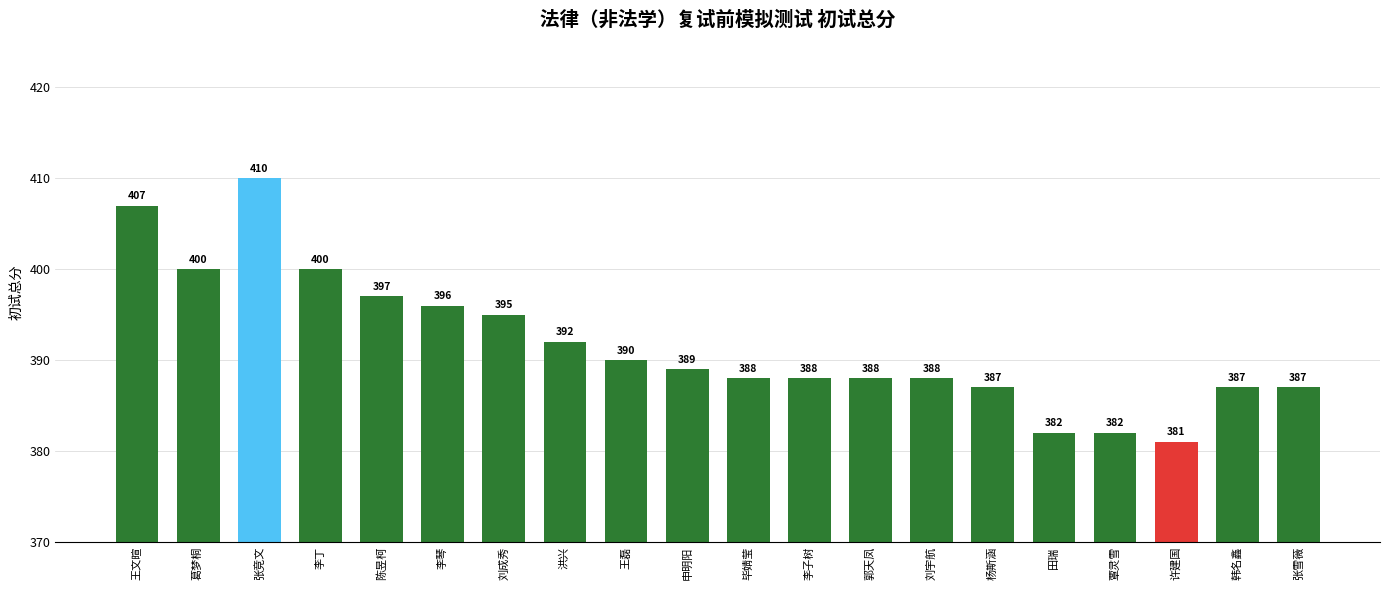

What is the sum of all values?

7834